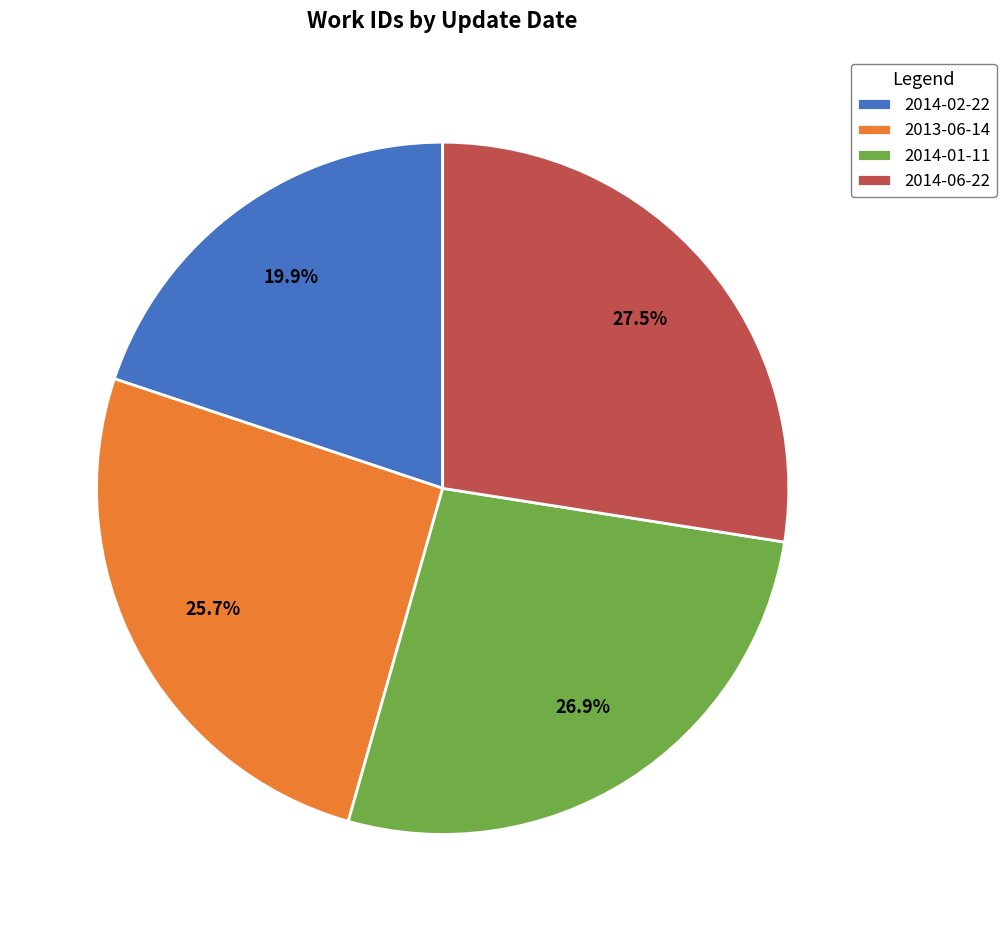

How much of the chart is everything except 2014-01-11?

73.1%